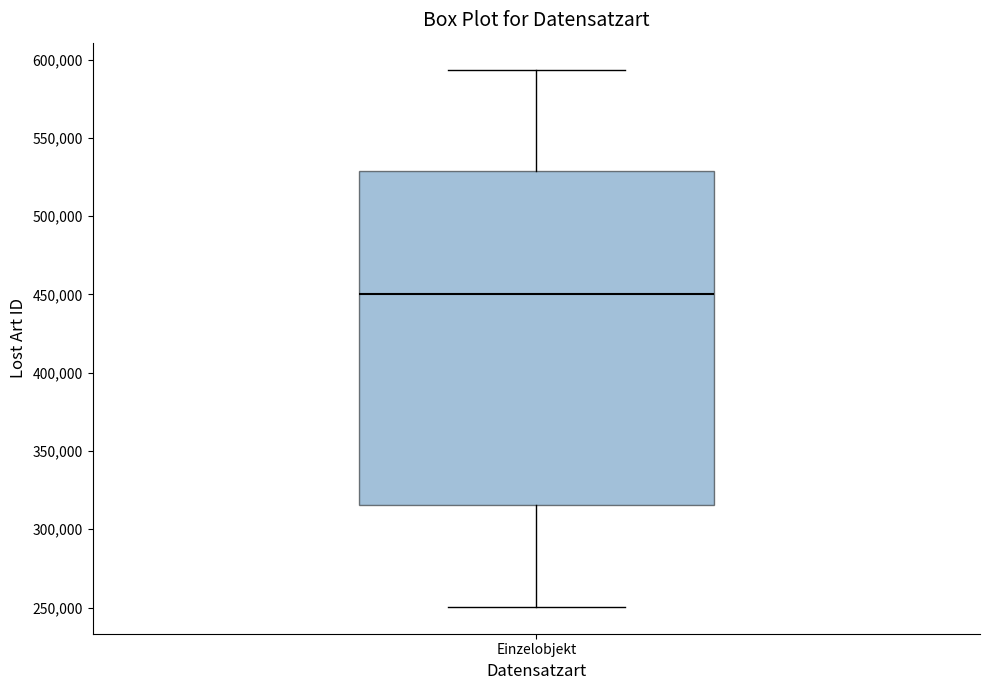

Read this box plot against the y-axis: the position of the median line, the range covered by the box, and the ends of both whiskers. The values are not printed on the chart, so give them approximately, as read against the axis.

median 450000, box 315000 to 530000, whiskers 250000 to 595000